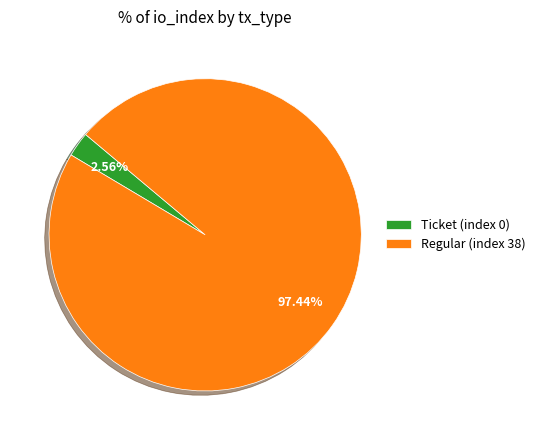

Count the number of slices in the pie.

2